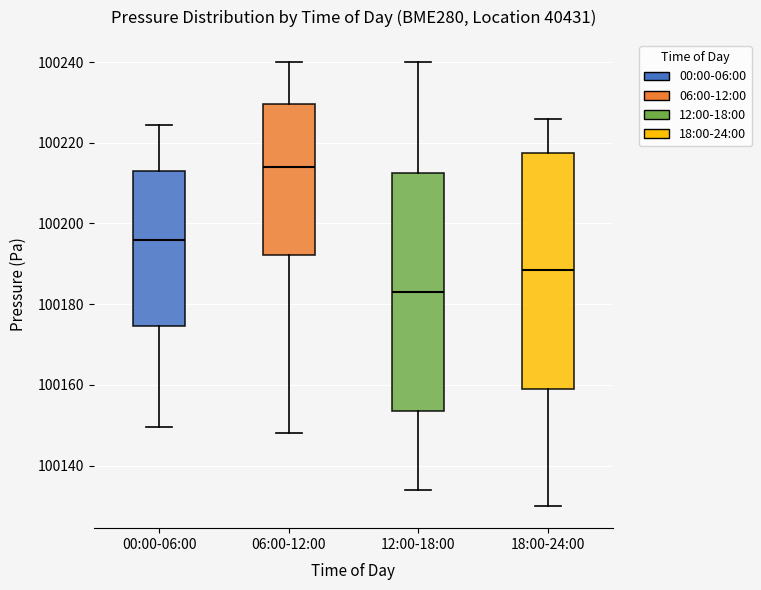

Reading left to right, read every box against the y-axis: the position of its median line, the range the box covers, and the ends of its whiskers. The values are not printed on the chart, so give them approximately, as read against the axis.

00:00-06:00: median 100196, box 100174 to 100214, whiskers 100150 to 100224
06:00-12:00: median 100214, box 100192 to 100230, whiskers 100148 to 100240
12:00-18:00: median 100182, box 100154 to 100212, whiskers 100134 to 100240
18:00-24:00: median 100188, box 100158 to 100218, whiskers 100130 to 100226